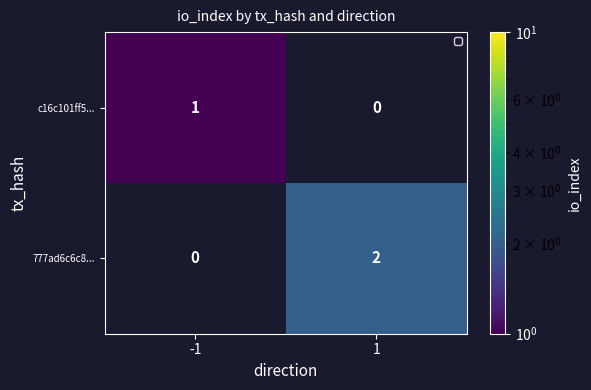

Between 1 and -1, which is larger?

-1